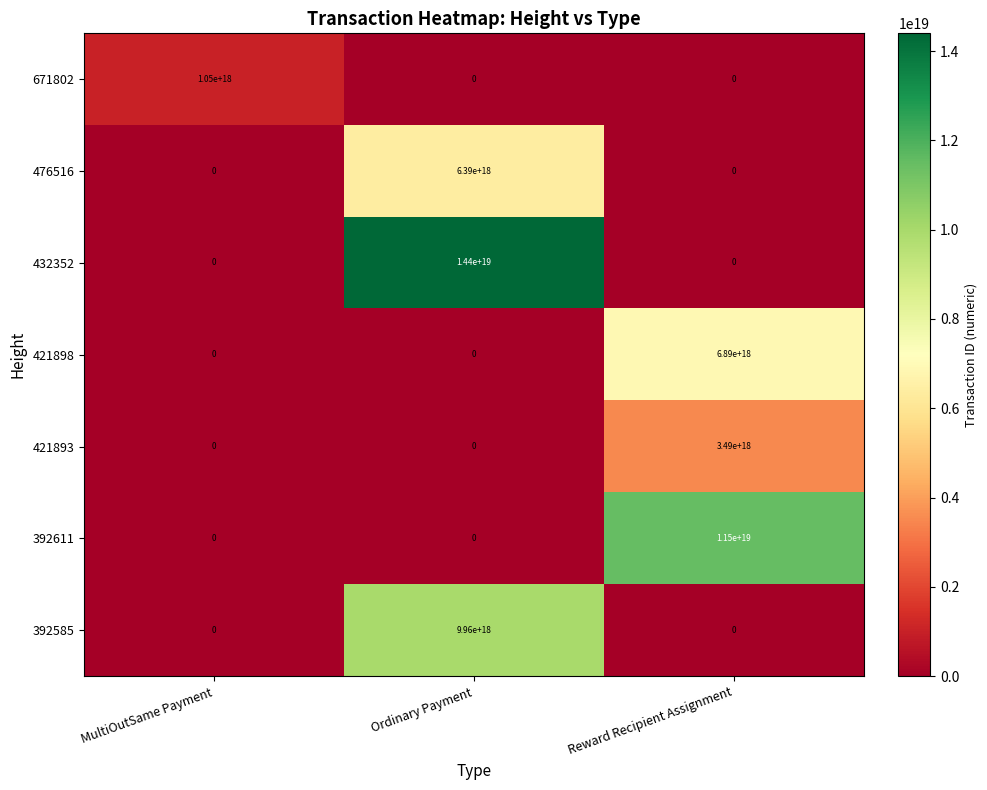

How many 432352 values are between 0 and 14400000000000000000?

3